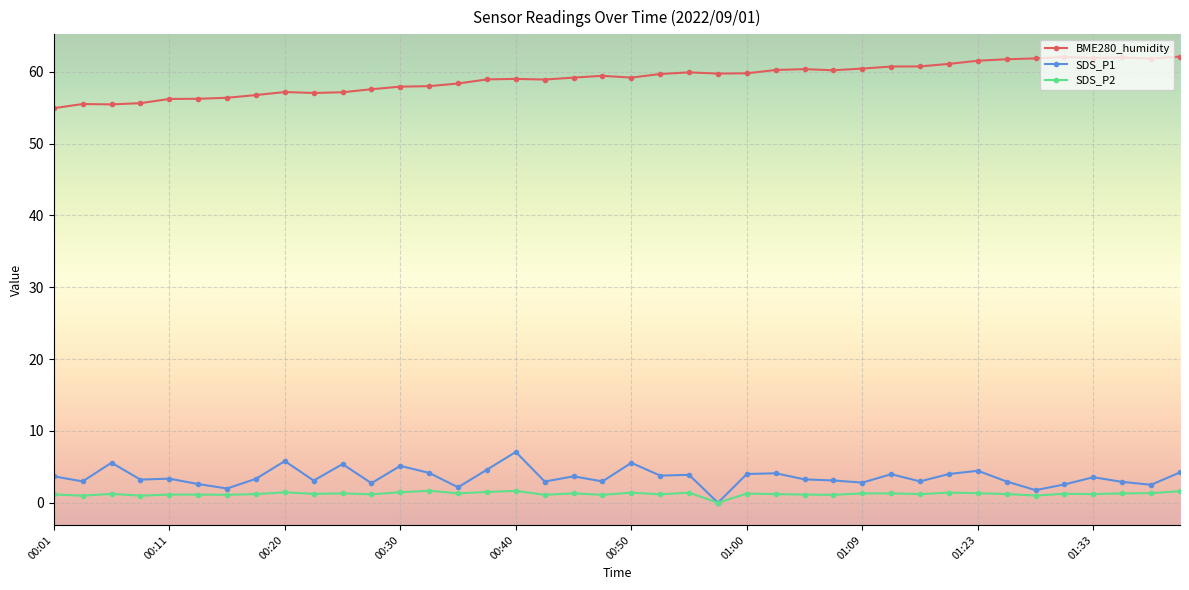

What are all the series names shown in the legend?

BME280_humidity, SDS_P1, SDS_P2